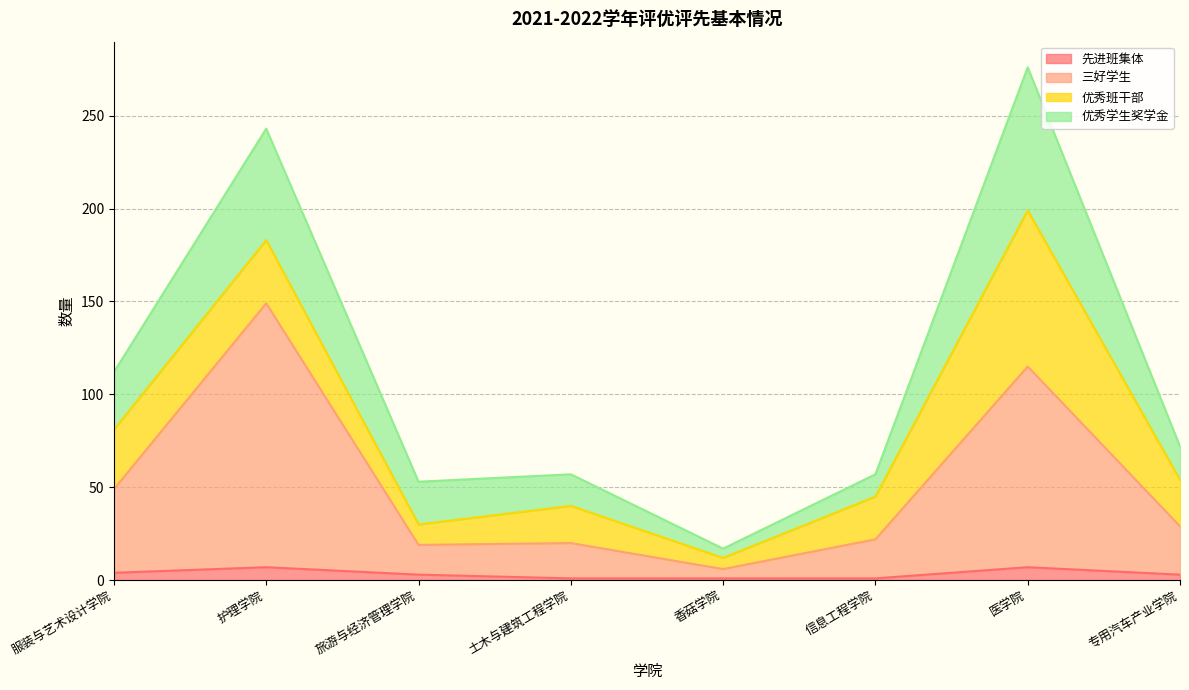

Is it true that 优秀学生奖学金 equals 30 at 专用汽车产业学院?

False